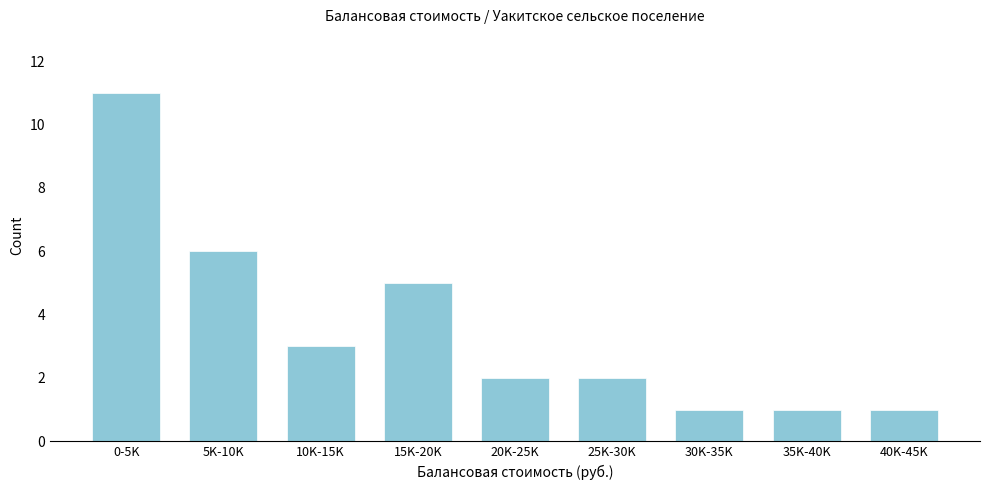

Reading left to right, extract all data points from this chart.

11	6	3	5	2	2	1	1	1